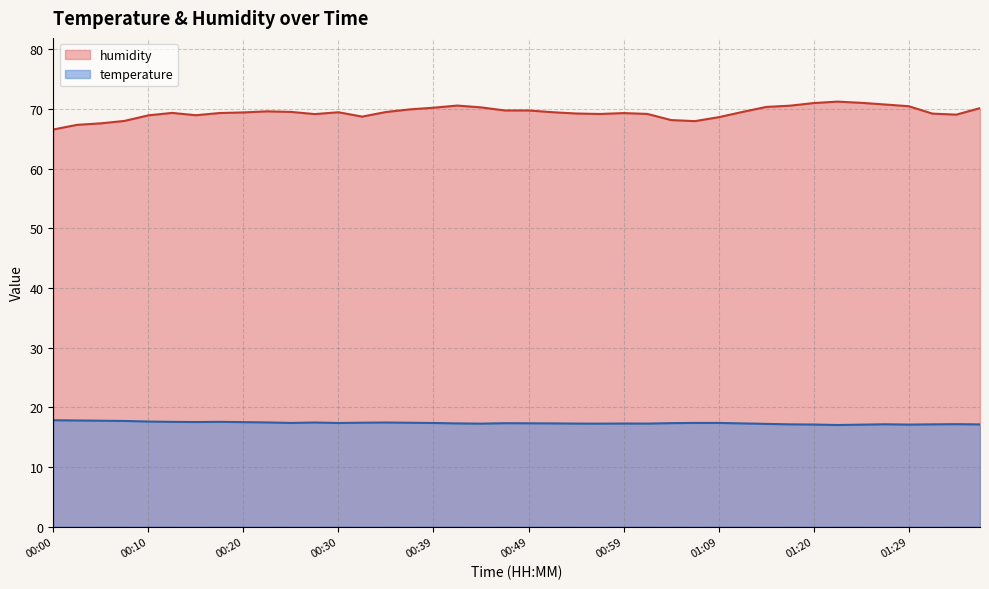

What is the value of the humidity point at the 40th from the left?

70.1